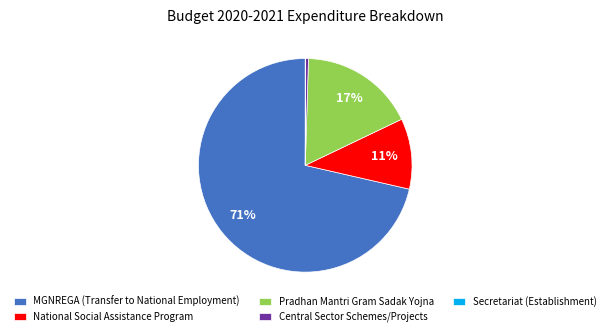

To the nearest percent, what is the average slice percentage?

20%